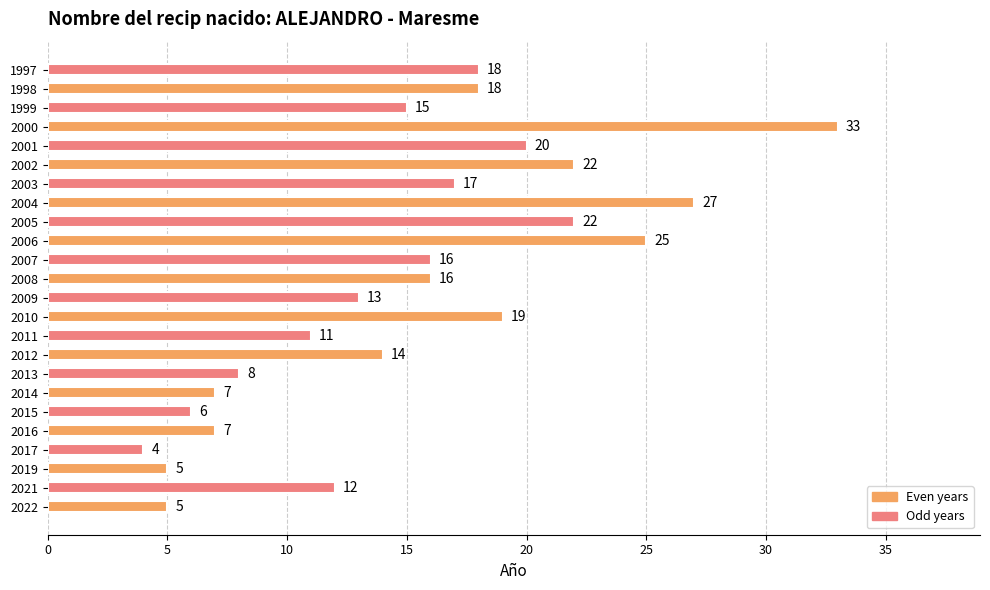

How many bars are there in total?

24